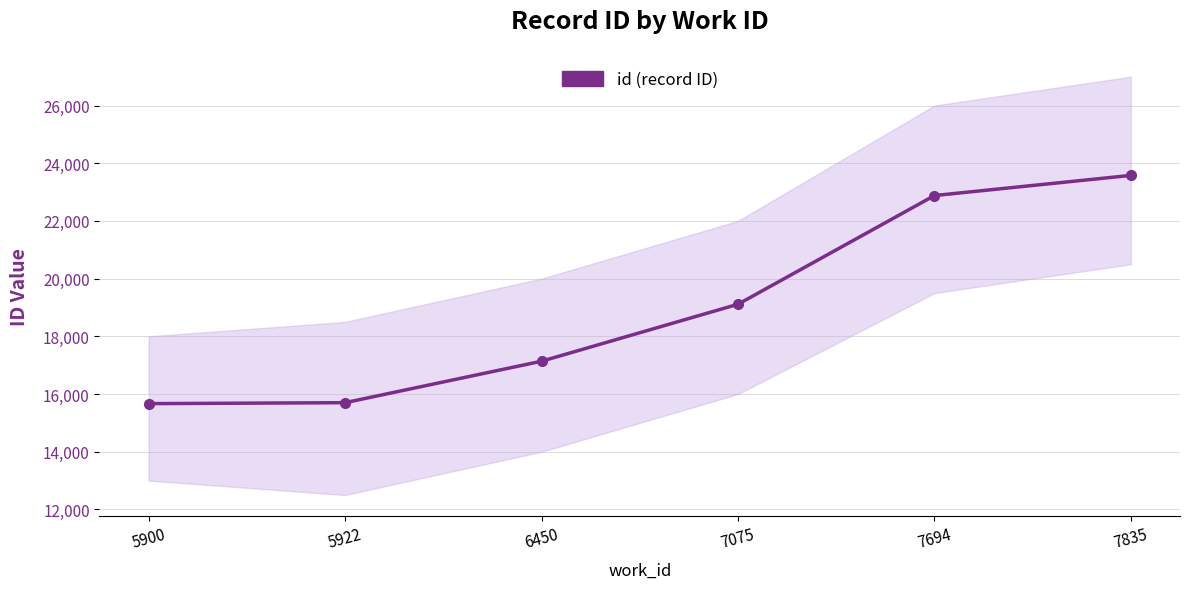

Is it true that the value at 5922 is 22113?

False